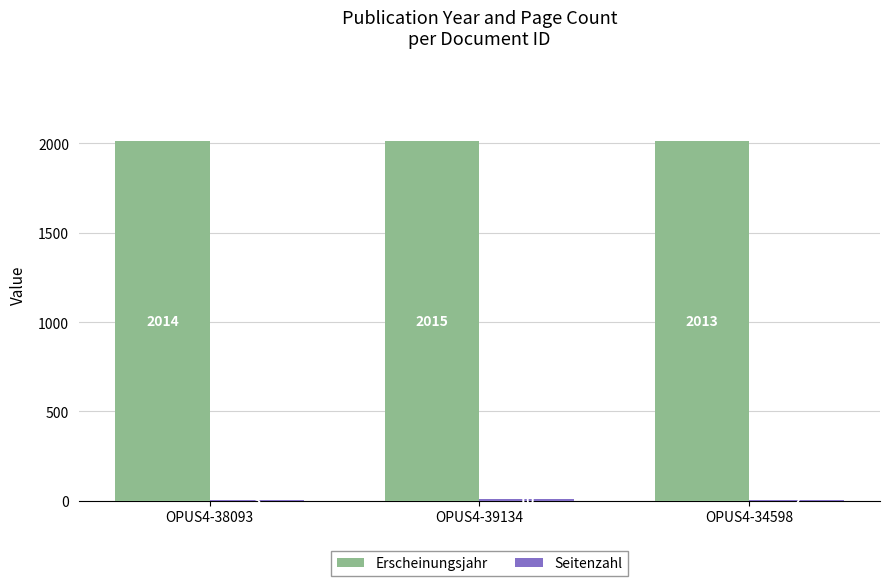

Is it true that Erscheinungsjahr equals 2949 at OPUS4-38093?

False